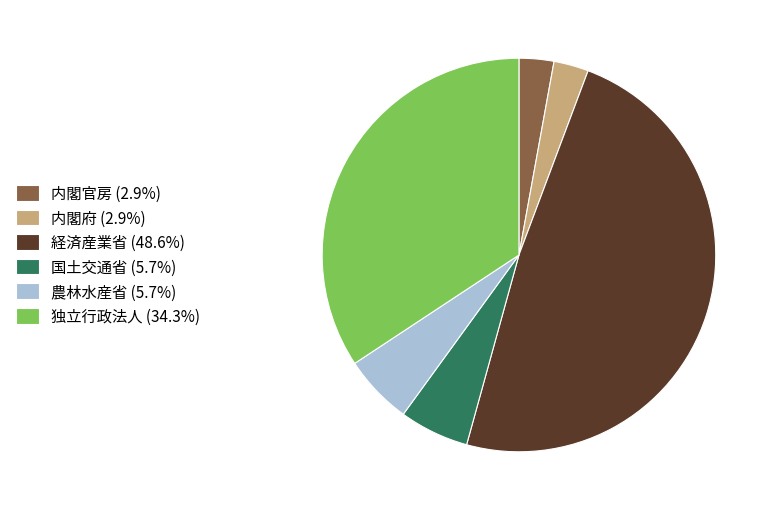

Is there a majority slice in this chart?

No